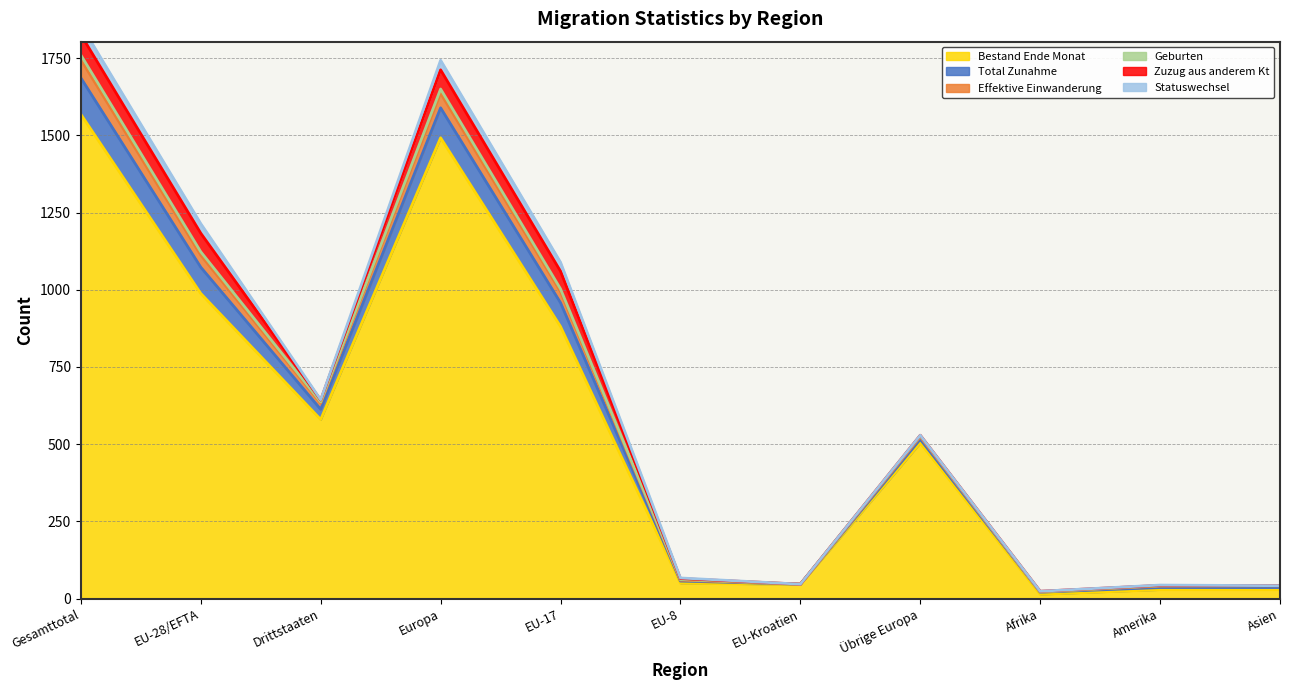

Is it true that Bestand Ende Monat equals 46 at EU-Kroatien?

True